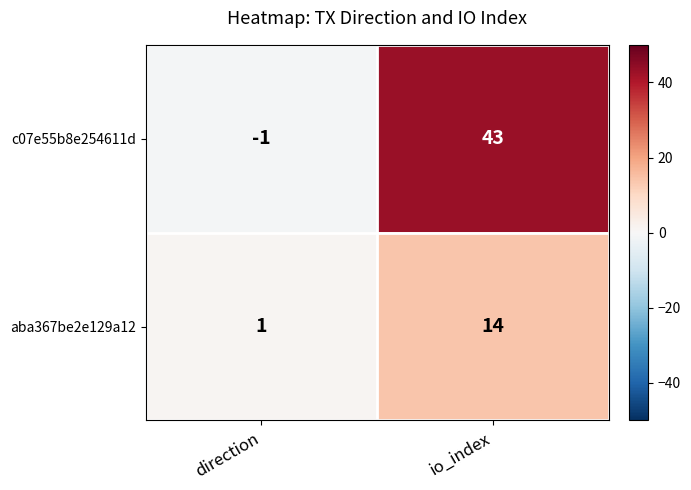

The value of aba367be2e129a12 at io_index is 4. True or false?

False